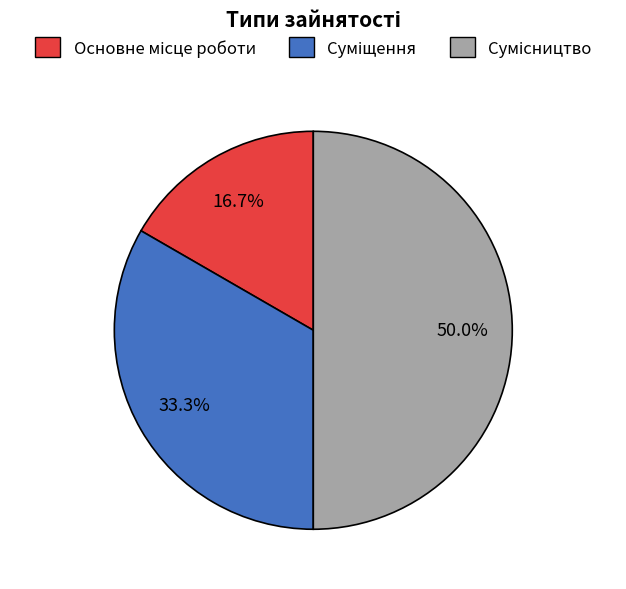

How many segments does this pie chart have?

3